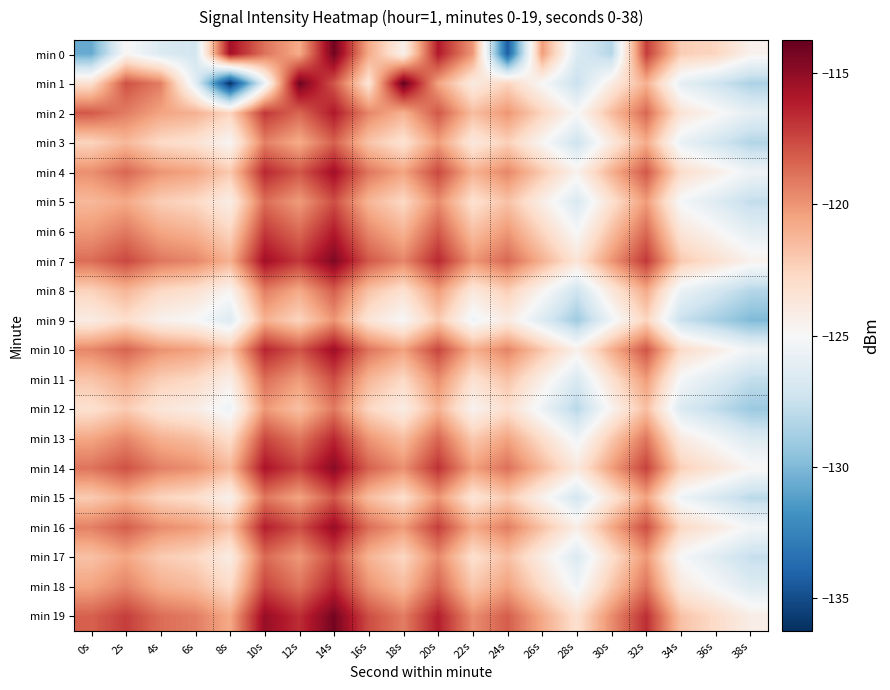

Reading left to right, transcribe all the data shown in this chart.

min 0: 0s=-130.7	2s=-124.8	4s=-126.6	6s=-127.1	8s=-115.6	10s=-118.9	12s=-120.8	14s=-114.1	16s=-120.7	18s=-124.4	20s=-116.0	22s=-120.1	24s=-134.3	26s=-120.3	28s=-126.6	30s=-128.2	32s=-117.1	34s=-122.2	36s=-122.6	38s=-124.5
min 1: 0s=-123.2	2s=-117.8	4s=-119.2	6s=-126.2	8s=-136.2	10s=-125.9	12s=-114.1	14s=-118.0	16s=-123.4	18s=-113.8	20s=-120.5	22s=-124.0	24s=-122.5	26s=-125.0	28s=-127.5	30s=-124.0	32s=-121.0	34s=-126.0	36s=-127.2	38s=-128.5
min 2: 0s=-118.0	2s=-119.2	4s=-120.5	6s=-121.0	8s=-122.5	10s=-117.0	12s=-118.5	14s=-116.0	16s=-119.5	18s=-121.0	20s=-118.0	22s=-121.5	24s=-120.0	26s=-122.5	28s=-125.0	30s=-121.5	32s=-118.5	34s=-123.5	36s=-124.7	38s=-126.0
min 3: 0s=-122.5	2s=-121.3	4s=-122.8	6s=-123.3	8s=-124.8	10s=-119.3	12s=-120.8	14s=-118.3	16s=-121.8	18s=-123.3	20s=-120.3	22s=-123.8	24s=-122.3	26s=-124.8	28s=-127.3	30s=-123.8	32s=-120.8	34s=-125.8	36s=-127.0	38s=-128.3
min 4: 0s=-119.8	2s=-118.5	4s=-120.0	6s=-120.5	8s=-122.0	10s=-116.5	12s=-118.0	14s=-115.5	16s=-119.0	18s=-120.5	20s=-117.5	22s=-121.0	24s=-119.5	26s=-122.0	28s=-124.5	30s=-121.0	32s=-118.0	34s=-123.0	36s=-124.2	38s=-125.5
min 5: 0s=-121.3	2s=-120.7	4s=-122.2	6s=-122.7	8s=-124.2	10s=-118.7	12s=-120.2	14s=-117.7	16s=-121.2	18s=-122.7	20s=-119.7	22s=-123.2	24s=-121.7	26s=-124.2	28s=-126.7	30s=-123.2	32s=-120.2	34s=-125.2	36s=-126.4	38s=-127.7
min 6: 0s=-120.1	2s=-119.1	4s=-120.6	6s=-121.1	8s=-122.6	10s=-117.1	12s=-118.6	14s=-116.1	16s=-119.6	18s=-121.1	20s=-118.1	22s=-121.6	24s=-120.1	26s=-122.6	28s=-125.1	30s=-121.6	32s=-118.6	34s=-123.6	36s=-124.8	38s=-126.1
min 7: 0s=-118.7	2s=-117.5	4s=-119.0	6s=-119.5	8s=-121.0	10s=-115.5	12s=-117.0	14s=-114.5	16s=-118.0	18s=-119.5	20s=-116.5	22s=-120.0	24s=-118.5	26s=-121.0	28s=-123.5	30s=-120.0	32s=-117.0	34s=-122.0	36s=-123.2	38s=-124.5
min 8: 0s=-122.4	2s=-121.2	4s=-122.7	6s=-123.2	8s=-124.7	10s=-119.2	12s=-120.7	14s=-118.2	16s=-121.7	18s=-123.2	20s=-120.2	22s=-123.7	24s=-122.2	26s=-124.7	28s=-127.2	30s=-123.7	32s=-120.7	34s=-125.7	36s=-126.9	38s=-128.2
min 9: 0s=-124.1	2s=-123.0	4s=-124.5	6s=-125.0	8s=-126.5	10s=-121.0	12s=-122.5	14s=-120.0	16s=-123.5	18s=-125.0	20s=-122.0	22s=-125.5	24s=-124.0	26s=-126.5	28s=-129.0	30s=-125.5	32s=-122.5	34s=-127.5	36s=-128.7	38s=-130.0
min 10: 0s=-119.5	2s=-118.4	4s=-119.9	6s=-120.4	8s=-121.9	10s=-116.4	12s=-117.9	14s=-115.4	16s=-118.9	18s=-120.4	20s=-117.4	22s=-120.9	24s=-119.4	26s=-121.9	28s=-124.4	30s=-120.9	32s=-117.9	34s=-122.9	36s=-124.1	38s=-125.4
min 11: 0s=-121.8	2s=-120.7	4s=-122.2	6s=-122.7	8s=-124.2	10s=-118.7	12s=-120.2	14s=-117.7	16s=-121.2	18s=-122.7	20s=-119.7	22s=-123.2	24s=-121.7	26s=-124.2	28s=-126.7	30s=-123.2	32s=-120.2	34s=-125.2	36s=-126.4	38s=-127.7
min 12: 0s=-123.2	2s=-122.1	4s=-123.6	6s=-124.1	8s=-125.6	10s=-120.1	12s=-121.6	14s=-119.1	16s=-122.6	18s=-124.1	20s=-121.1	22s=-124.6	24s=-123.1	26s=-125.6	28s=-128.1	30s=-124.6	32s=-121.6	34s=-126.6	36s=-127.8	38s=-129.1
min 13: 0s=-120.6	2s=-119.5	4s=-121.0	6s=-121.5	8s=-123.0	10s=-117.5	12s=-119.0	14s=-116.5	16s=-120.0	18s=-121.5	20s=-118.5	22s=-122.0	24s=-120.5	26s=-123.0	28s=-125.5	30s=-122.0	32s=-119.0	34s=-124.0	36s=-125.2	38s=-126.5
min 14: 0s=-118.9	2s=-117.8	4s=-119.3	6s=-119.8	8s=-121.3	10s=-115.8	12s=-117.3	14s=-114.8	16s=-118.3	18s=-119.8	20s=-116.8	22s=-120.3	24s=-118.8	26s=-121.3	28s=-123.8	30s=-120.3	32s=-117.3	34s=-122.3	36s=-123.5	38s=-124.8
min 15: 0s=-122.1	2s=-121.0	4s=-122.5	6s=-123.0	8s=-124.5	10s=-119.0	12s=-120.5	14s=-118.0	16s=-121.5	18s=-123.0	20s=-120.0	22s=-123.5	24s=-122.0	26s=-124.5	28s=-127.0	30s=-123.5	32s=-120.5	34s=-125.5	36s=-126.7	38s=-128.0
min 16: 0s=-119.3	2s=-118.2	4s=-119.7	6s=-120.2	8s=-121.7	10s=-116.2	12s=-117.7	14s=-115.2	16s=-118.7	18s=-120.2	20s=-117.2	22s=-120.7	24s=-119.2	26s=-121.7	28s=-124.2	30s=-120.7	32s=-117.7	34s=-122.7	36s=-123.9	38s=-125.2
min 17: 0s=-121.7	2s=-120.6	4s=-122.1	6s=-122.6	8s=-124.1	10s=-118.6	12s=-120.1	14s=-117.6	16s=-121.1	18s=-122.6	20s=-119.6	22s=-123.1	24s=-121.6	26s=-124.1	28s=-126.6	30s=-123.1	32s=-120.1	34s=-125.1	36s=-126.3	38s=-127.6
min 18: 0s=-120.5	2s=-119.4	4s=-120.9	6s=-121.4	8s=-122.9	10s=-117.4	12s=-118.9	14s=-116.4	16s=-119.9	18s=-121.4	20s=-118.4	22s=-121.9	24s=-120.4	26s=-122.9	28s=-125.4	30s=-121.9	32s=-118.9	34s=-123.9	36s=-125.1	38s=-126.4
min 19: 0s=-118.3	2s=-117.2	4s=-118.7	6s=-119.2	8s=-120.7	10s=-115.2	12s=-116.7	14s=-114.2	16s=-117.7	18s=-119.2	20s=-116.2	22s=-119.7	24s=-118.2	26s=-120.7	28s=-123.2	30s=-119.7	32s=-116.7	34s=-121.7	36s=-122.9	38s=-124.2